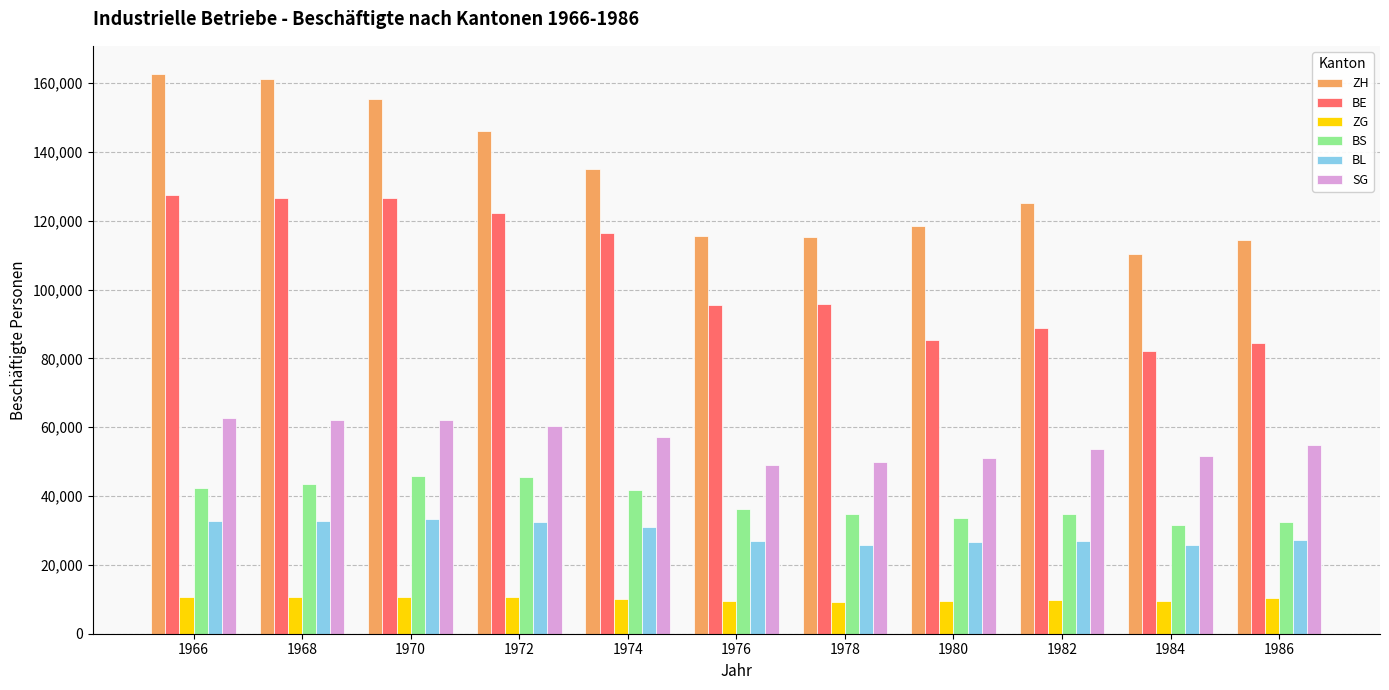

Count the number of data series in this chart.

6